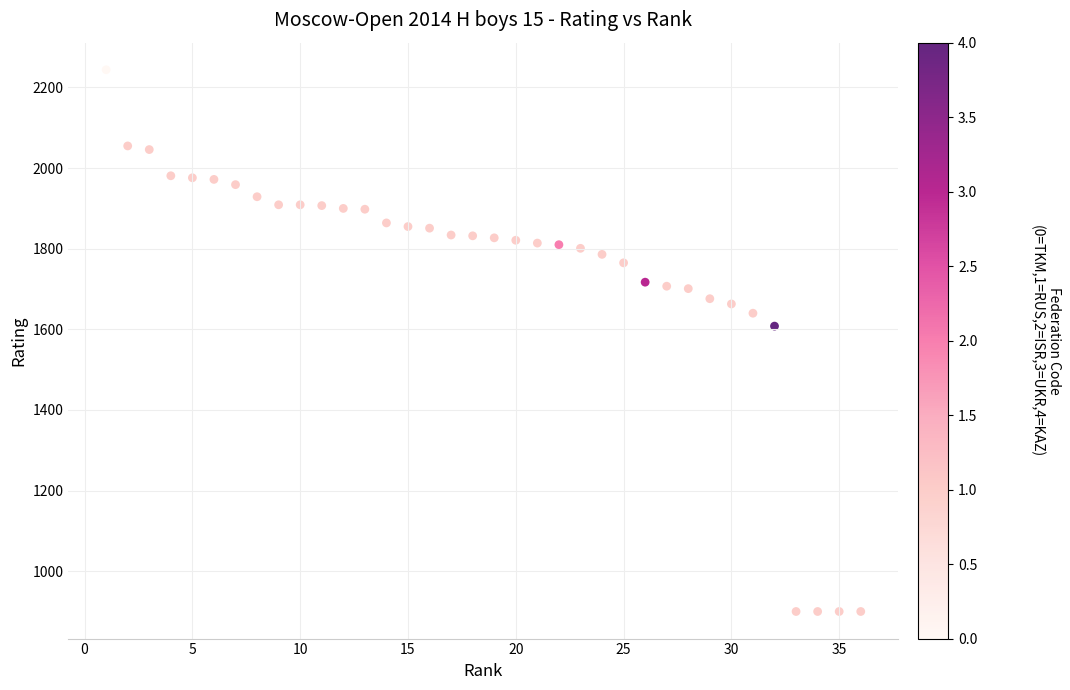

What Y value in the scatter plot is closest to 1572?

1608